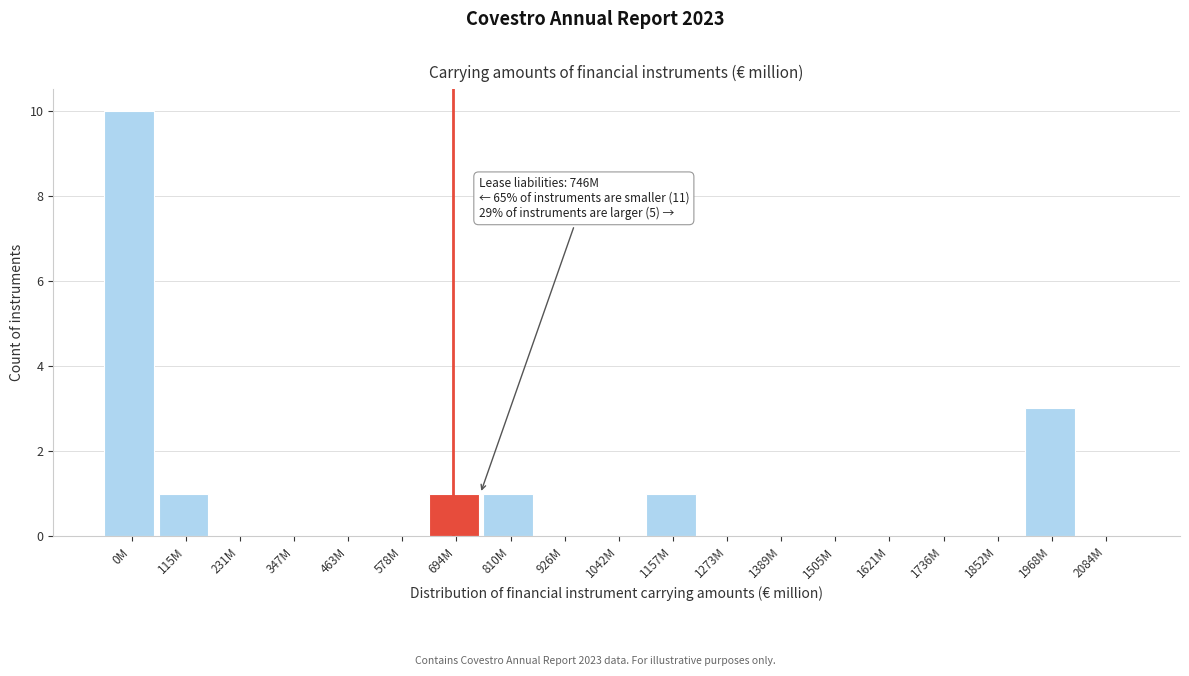

Reading left to right, transcribe all the data shown in this chart.

0M=10	115M=1	231M=0	347M=0	463M=0	578M=0	694M=1	810M=1	926M=0	1042M=0	1157M=1	1273M=0	1389M=0	1505M=0	1621M=0	1736M=0	1852M=0	1968M=3	2084M=0